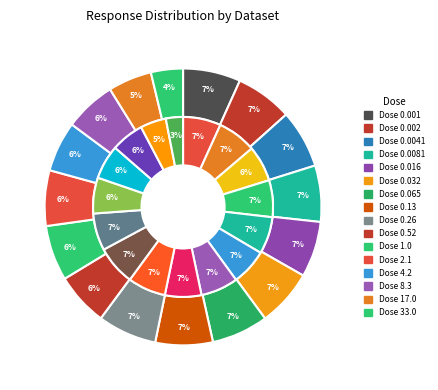

Is there any slice that represents more than half of the pie?

No